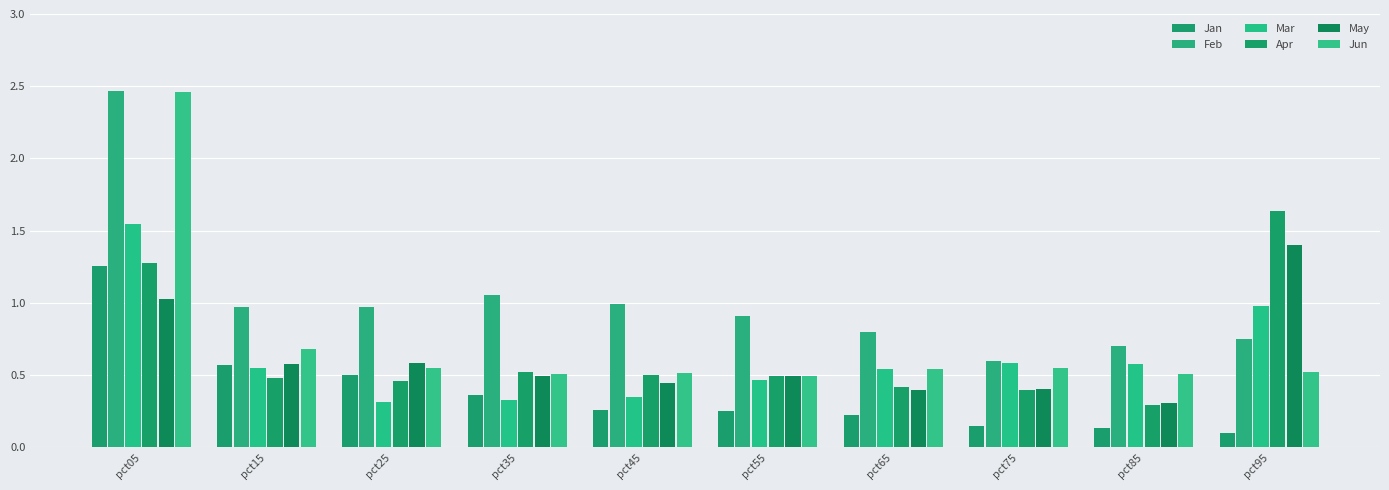

What is the average value of the Feb series?

1.0